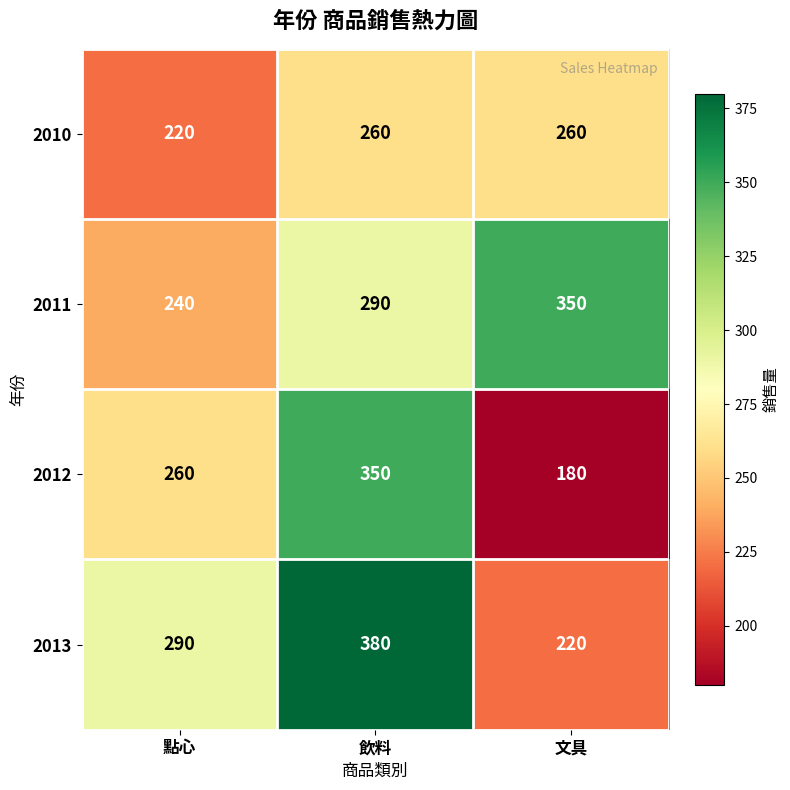

Reading left to right, what are all the values shown in this chart?

2010: 220	260	260
2011: 240	290	350
2012: 260	350	180
2013: 290	380	220